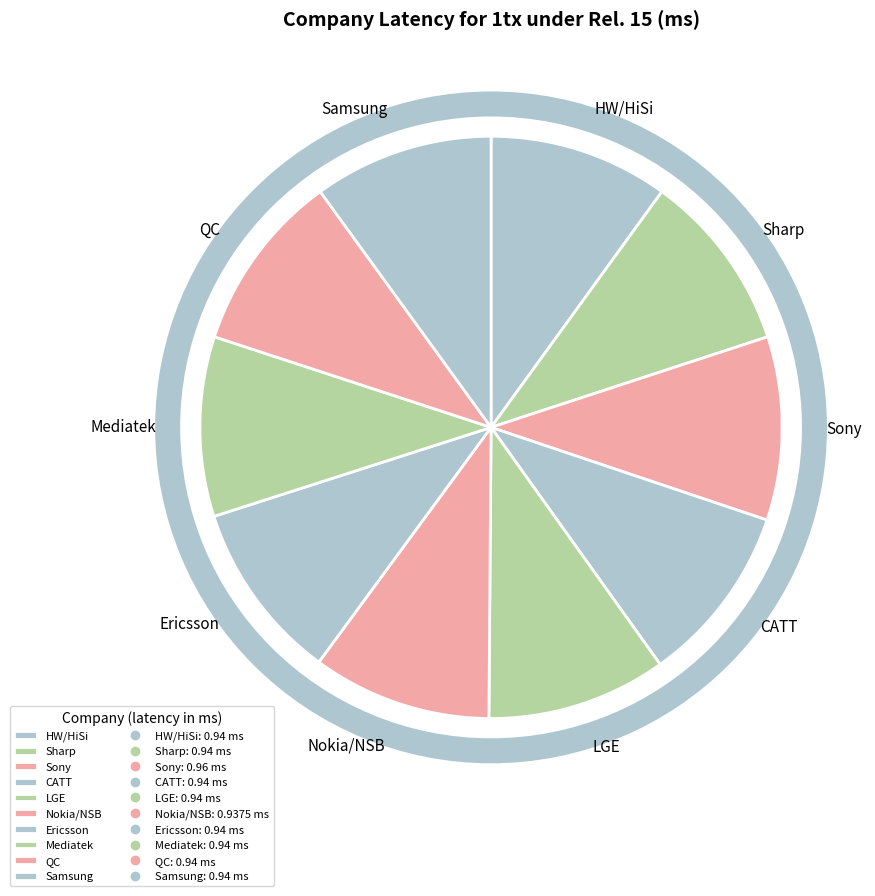

Which category has the biggest portion of the pie?

Sony